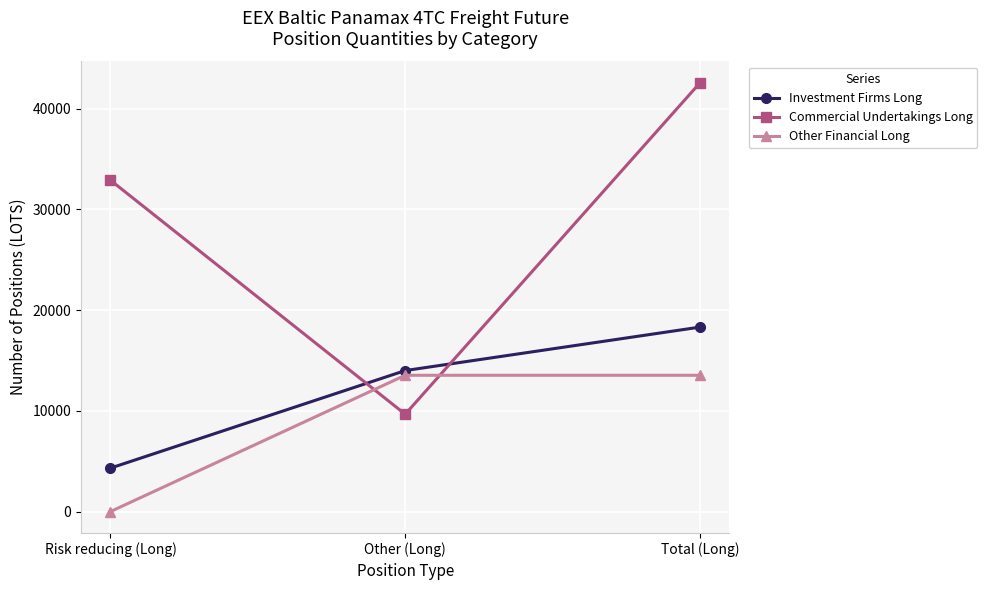

Is the value of Commercial Undertakings Long at Other (Long) greater than the value of Other Financial Long at Risk reducing (Long)?

Yes